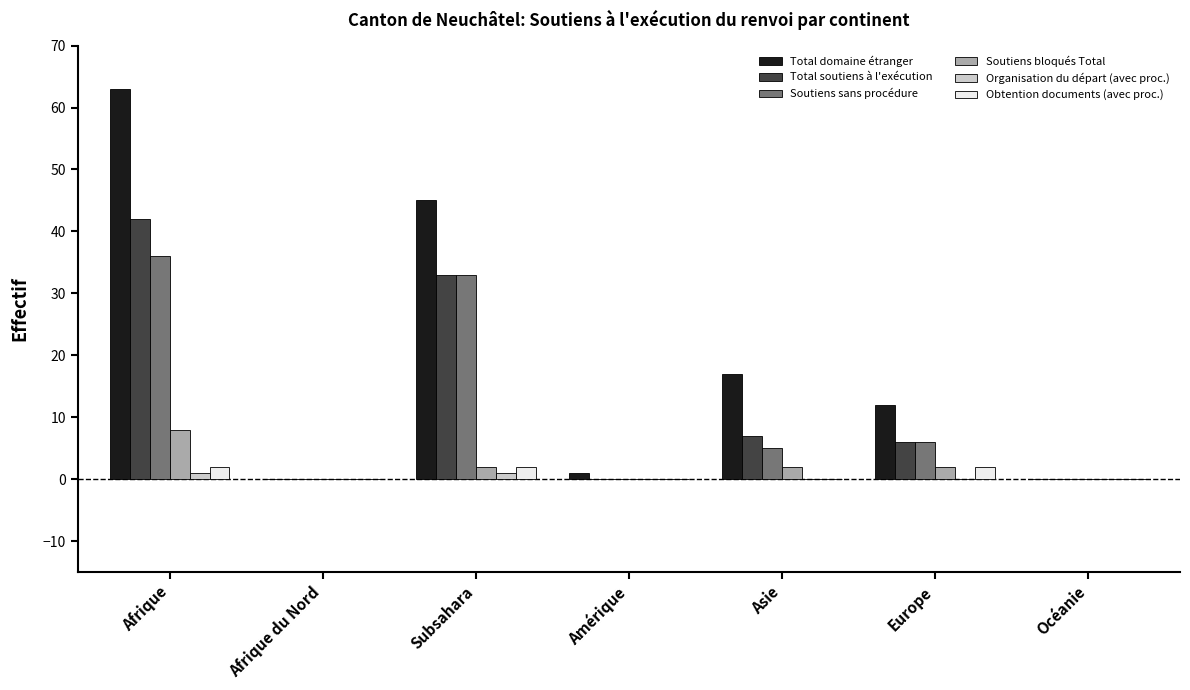

Are the bars horizontal?

No